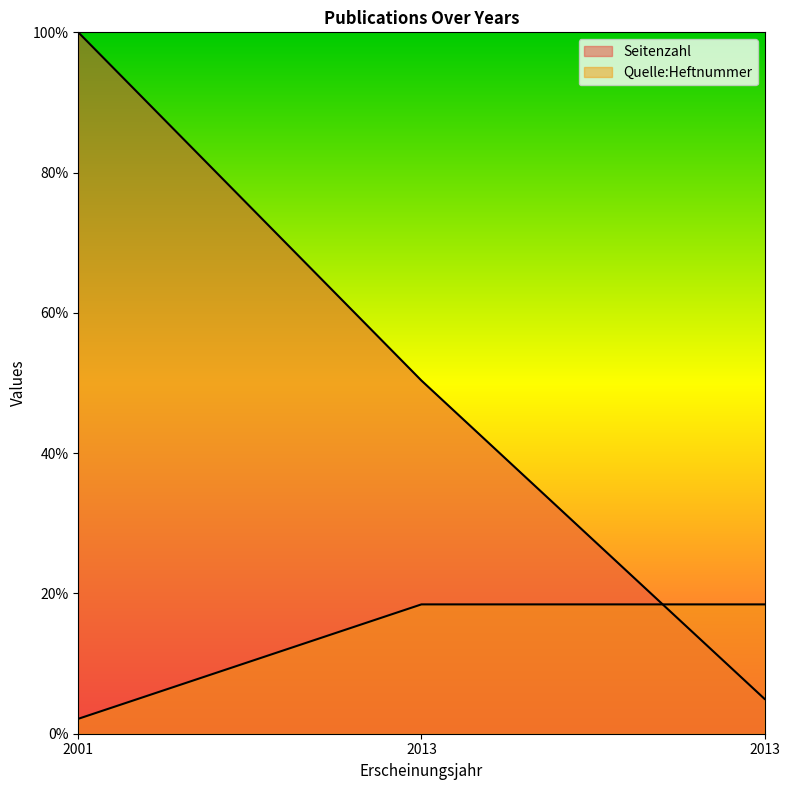

Does the chart display data point markers on the line(s)?

No